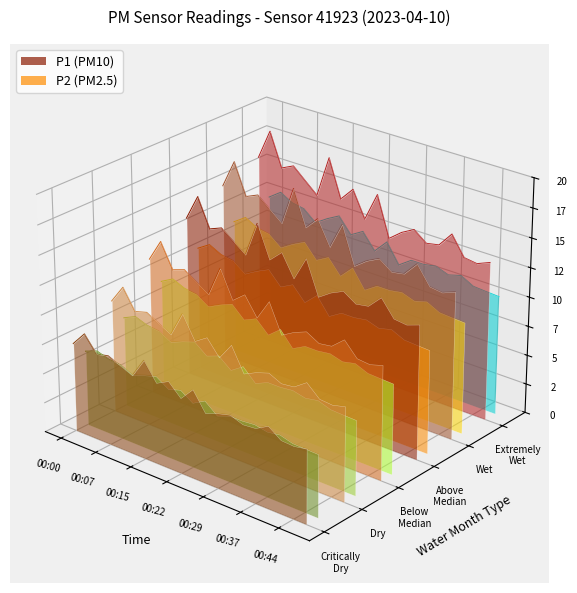

List the series in order of their overall mean, highest first.

P1, P2